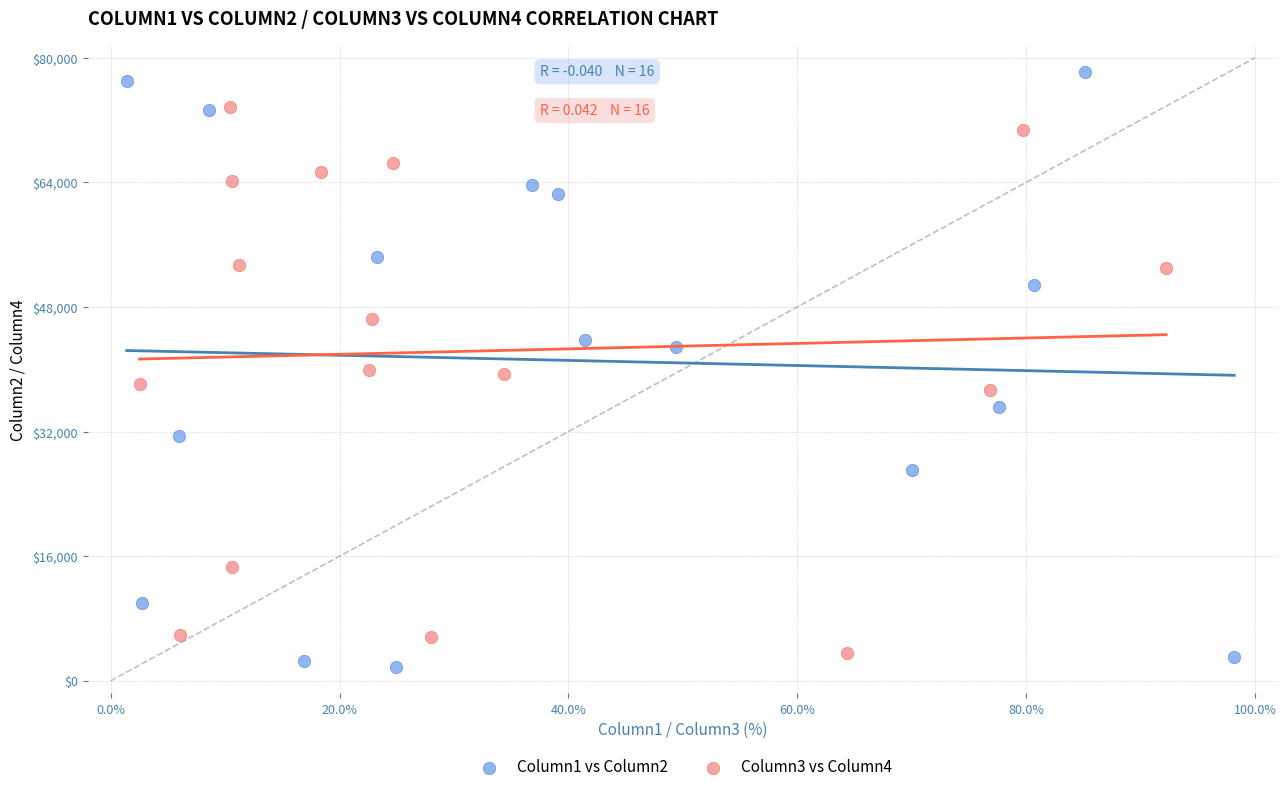

Which series contains the lowest Y value?

Column1 vs Column2